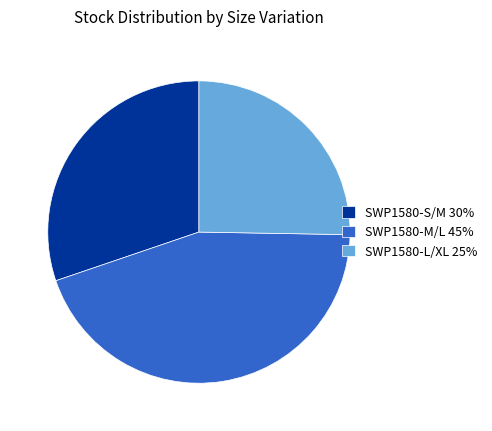

How many slices are in this pie chart?

3